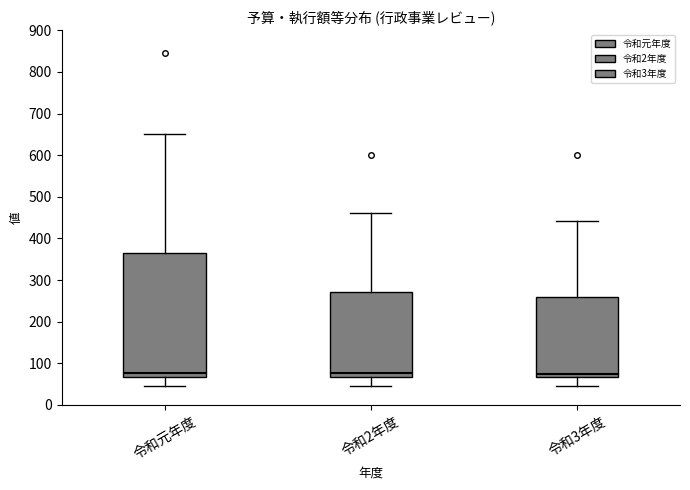

Reading left to right, read every box against the y-axis: the position of its median line, the range the box covers, and the ends of its whiskers. The values are not printed on the chart, so give them approximately, as read against the axis.

令和元年度: median 80, box 70 to 360, whiskers 50 to 650
令和2年度: median 80, box 70 to 270, whiskers 50 to 460
令和3年度: median 70 (just above the box's lower edge), box 70 to 260, whiskers 50 to 440